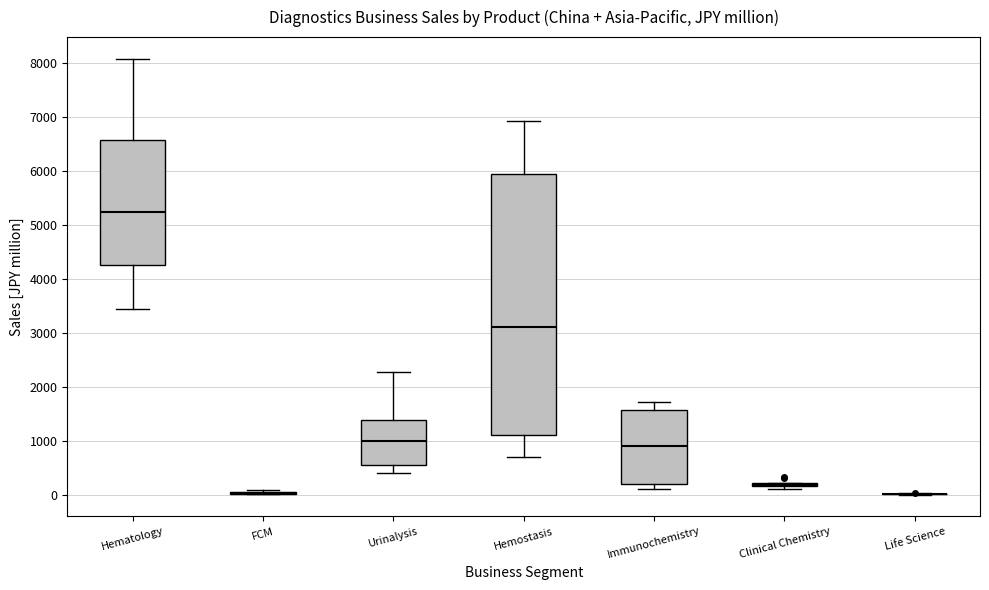

Where is the upper edge of the box for Hemostasis on the y-axis? The values are not printed on the chart, so give them approximately, as read against the axis.

6000